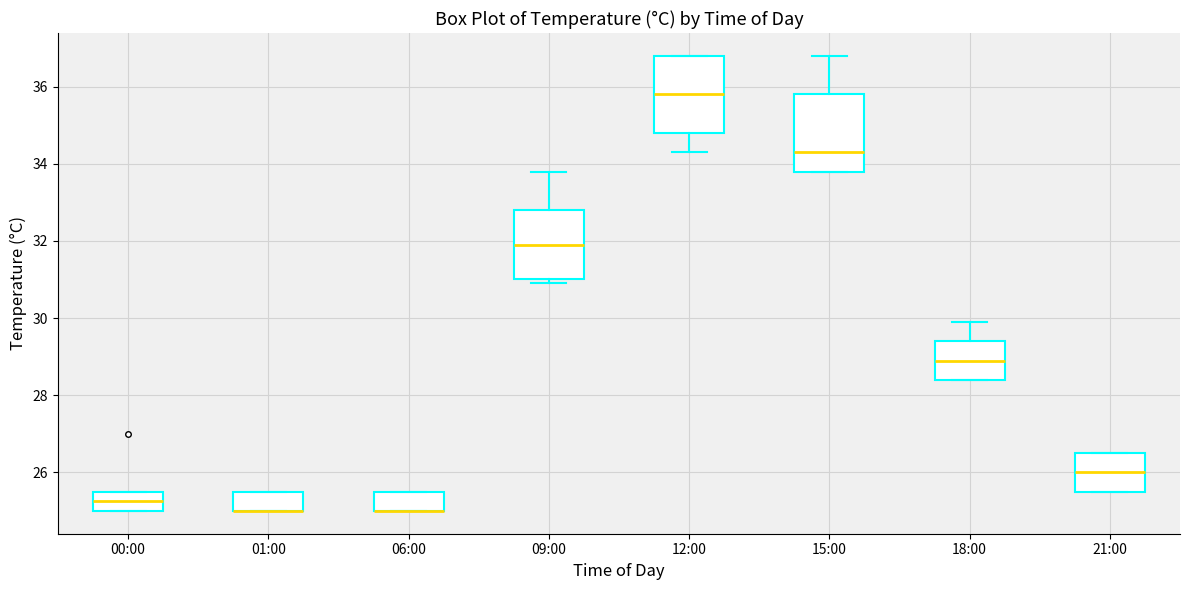

Where is the upper edge of the box for 09:00 on the y-axis? The values are not printed on the chart, so give them approximately, as read against the axis.

32.8